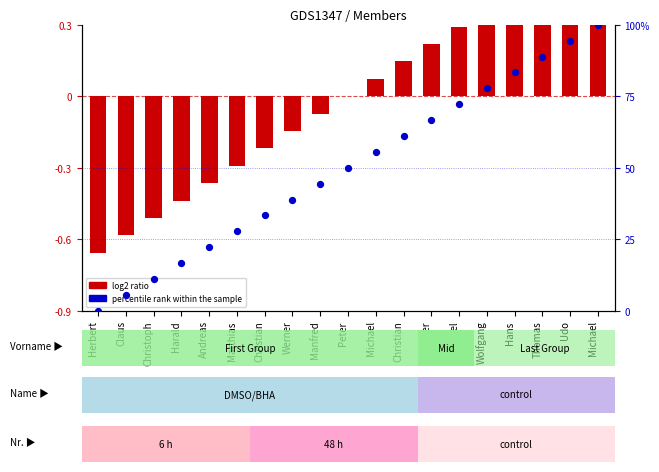

What are all the series names shown in the legend?

log2 ratio, percentile rank within the sample